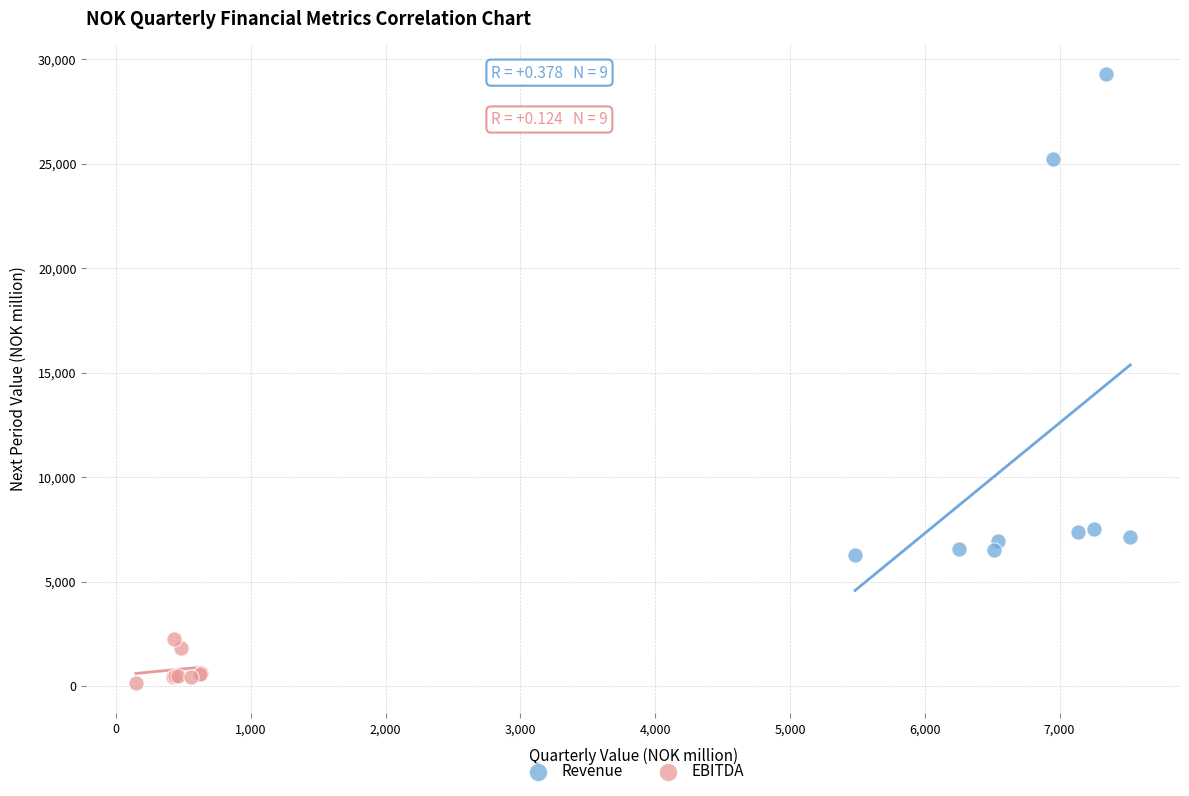

What are all the series names shown in the legend?

Revenue, EBITDA